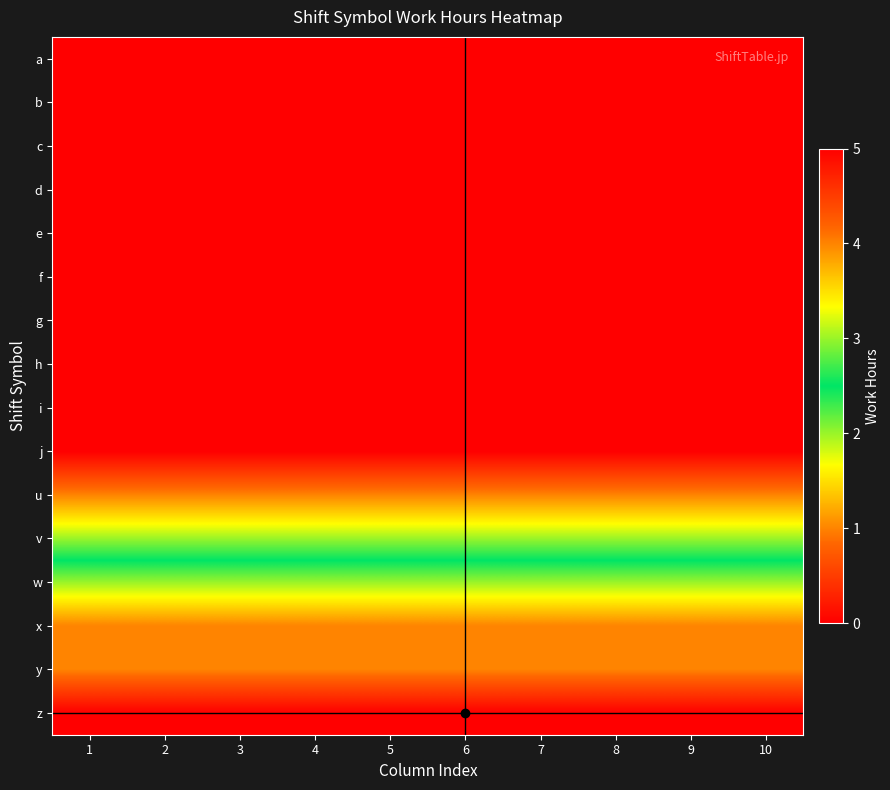

At how many categories does at least one series exceed 2?

10